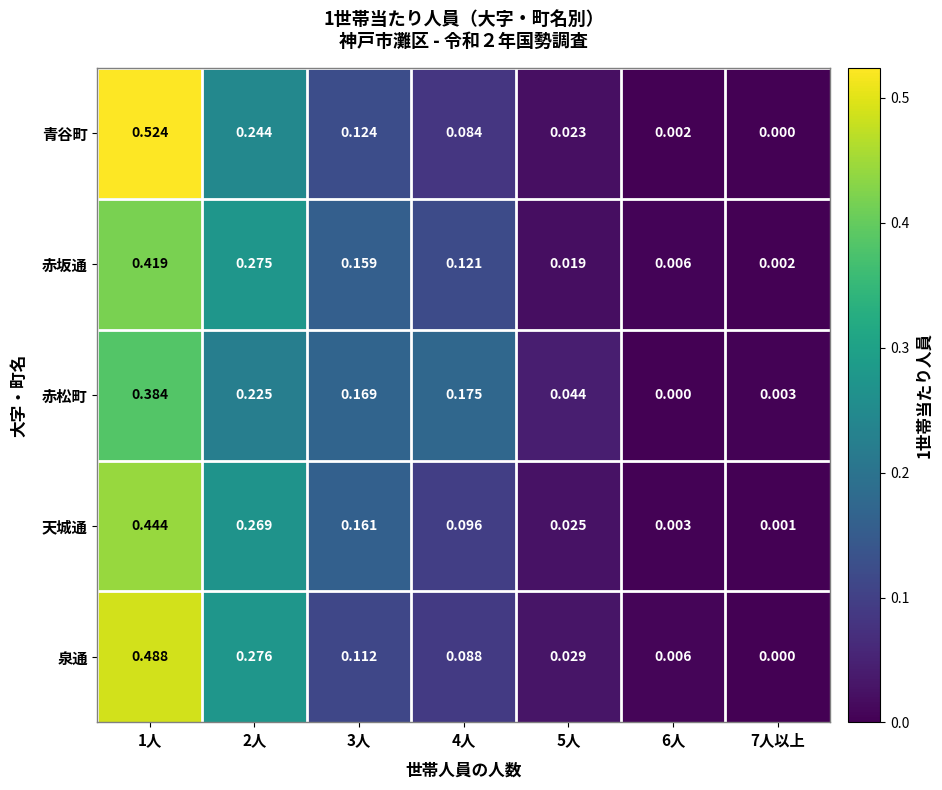

At how many categories does at least one series exceed 0?

7